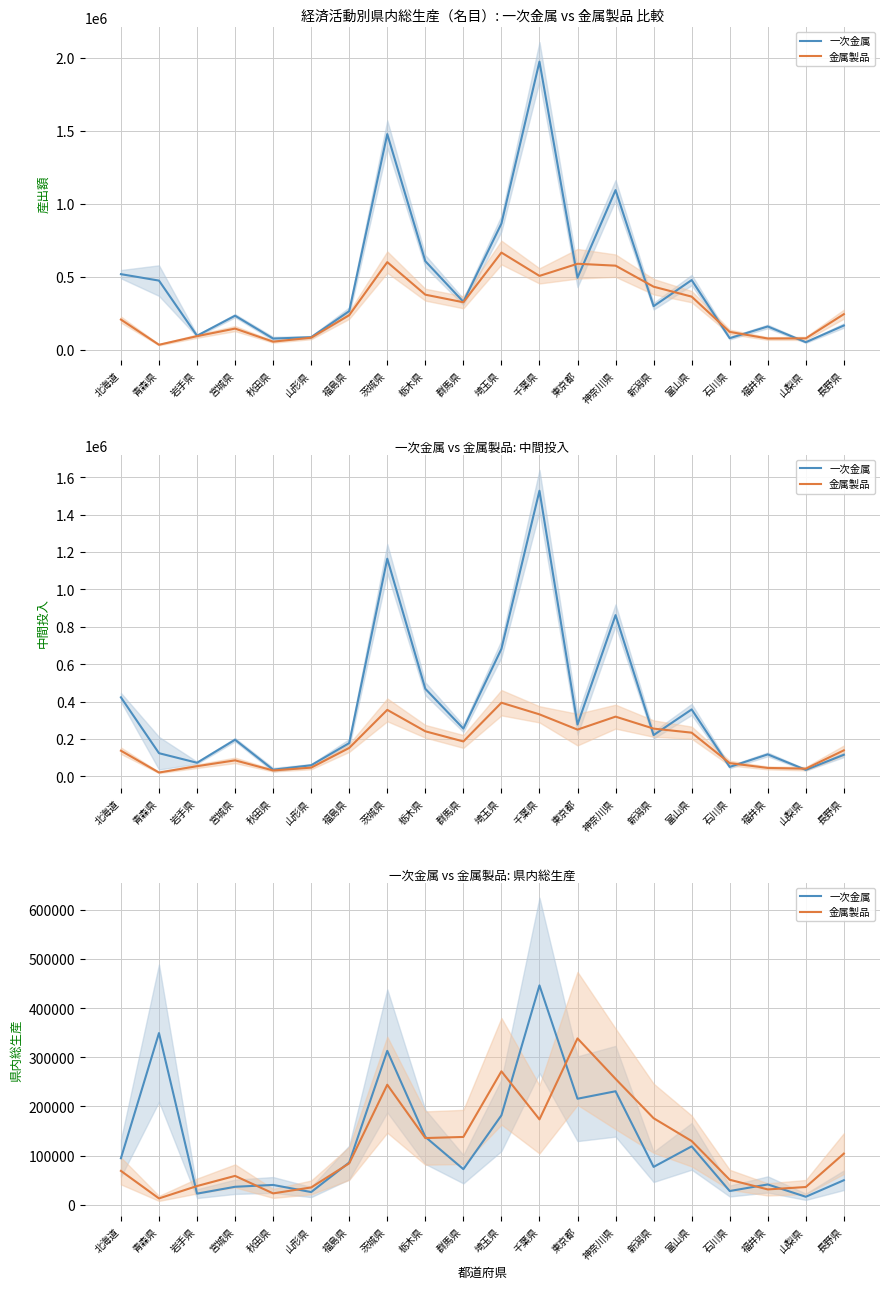

In 一次金属, how many points are lower than both neighbors (excluding endpoints)?

7